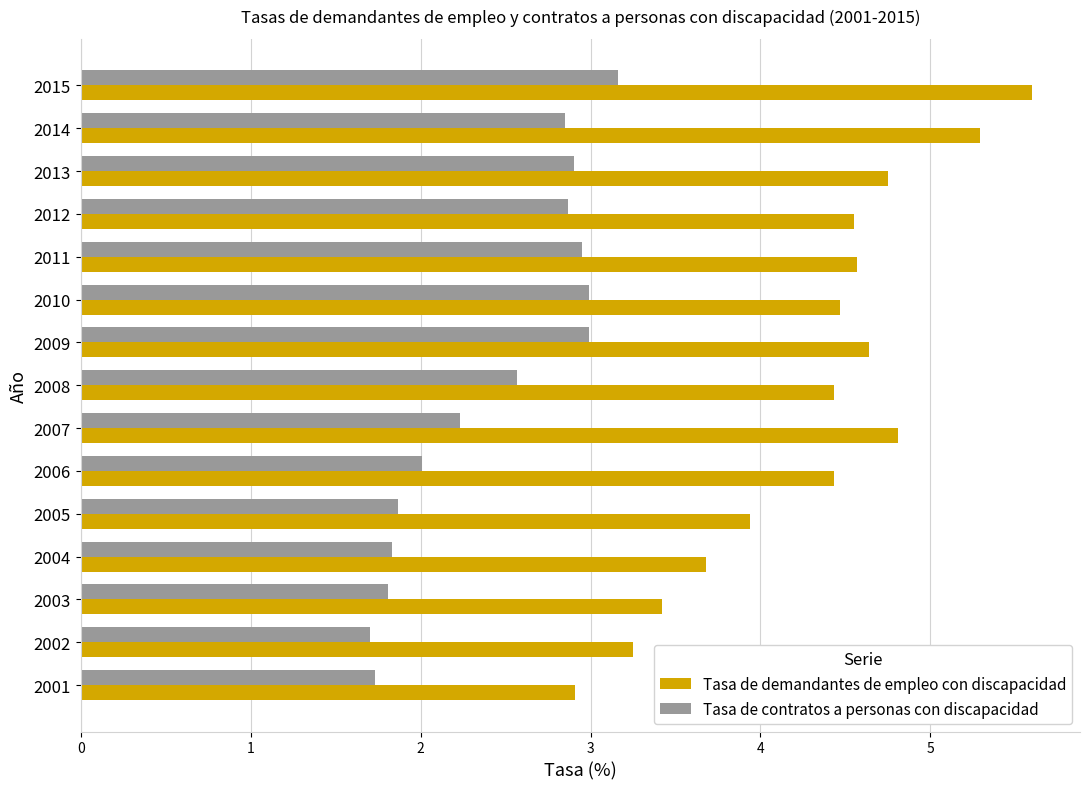

At which category is the sum across all series the highest?

2015